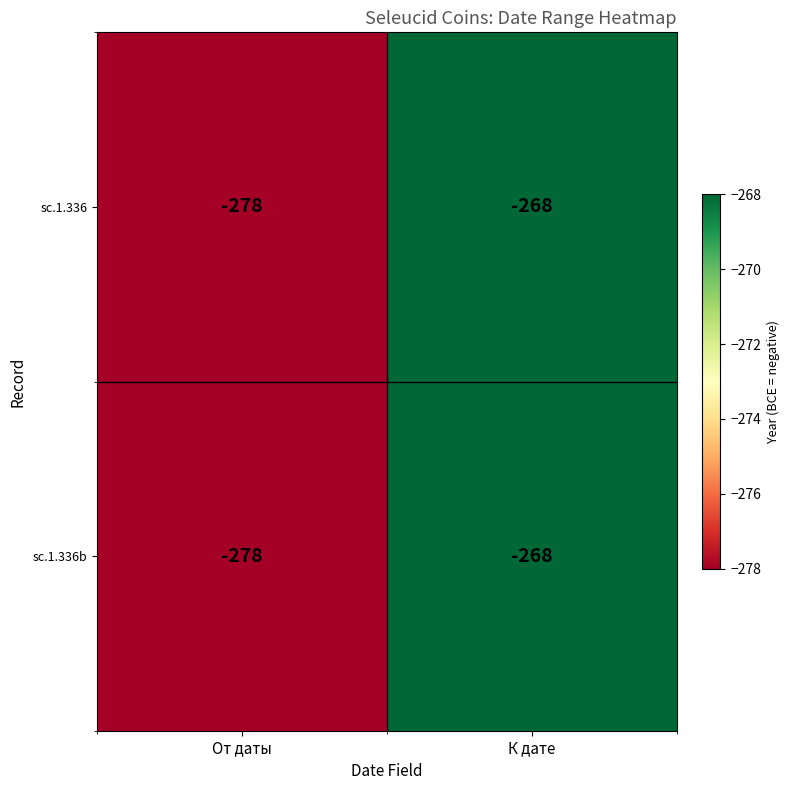

What is the average value of the sc.1.336 series?

-273